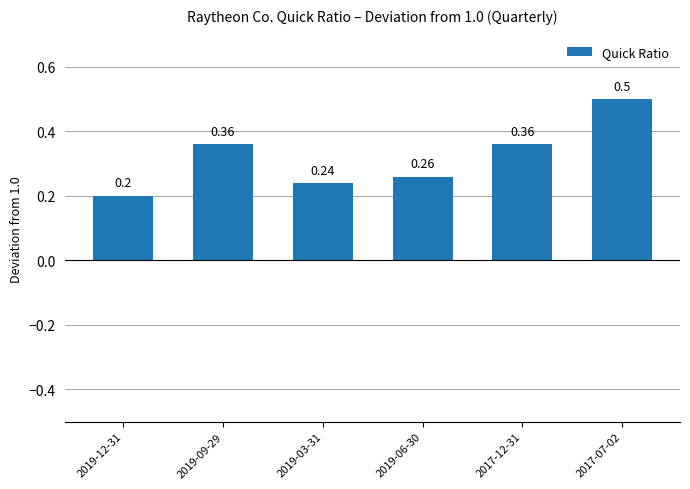

Which has a higher value, 2019-06-30 or 2019-03-31?

2019-06-30